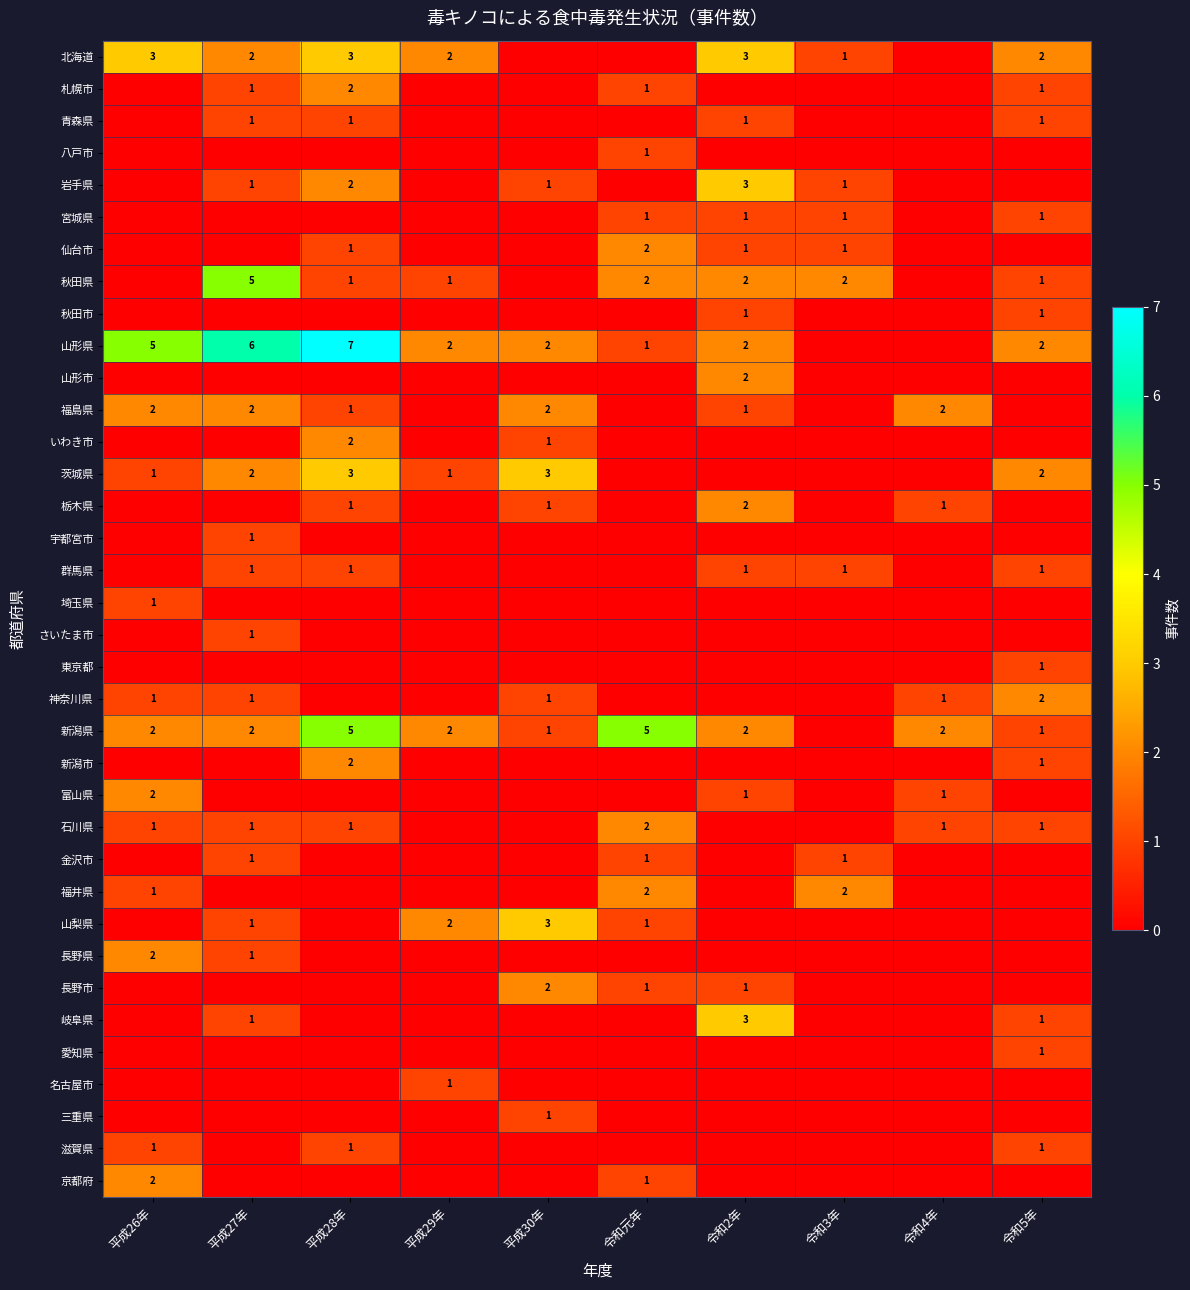

True or false: 石川県 has a value of 1 at 平成26年.

True